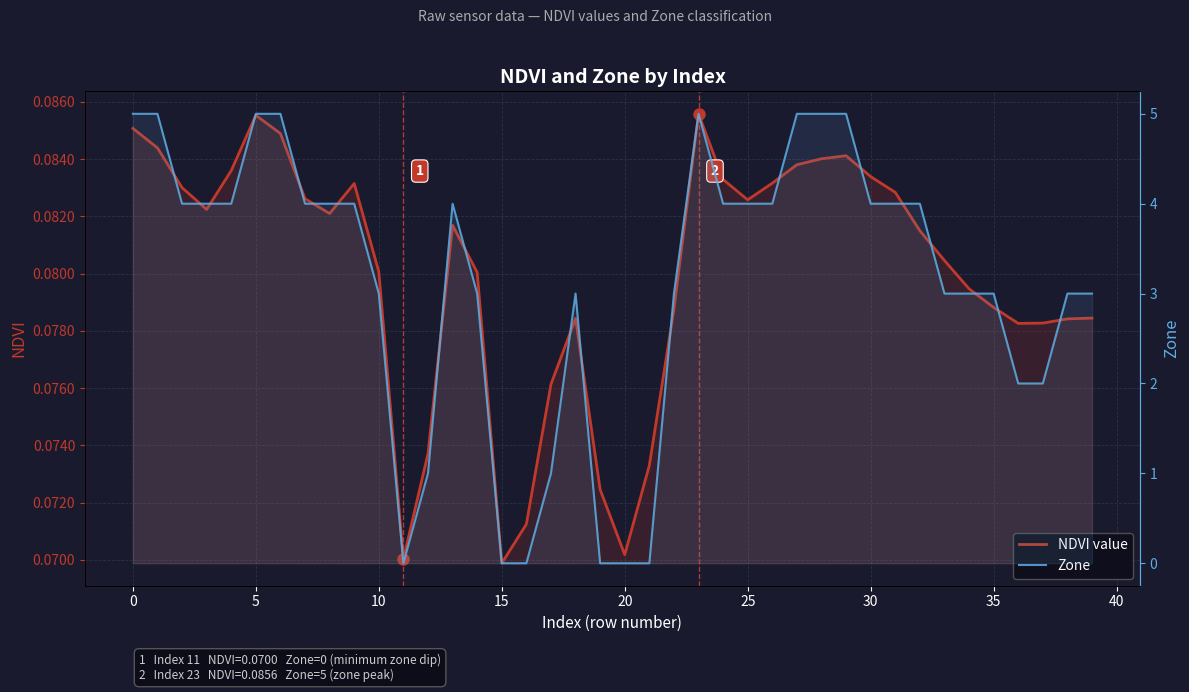

What is the total value across all series at 13?

4.1